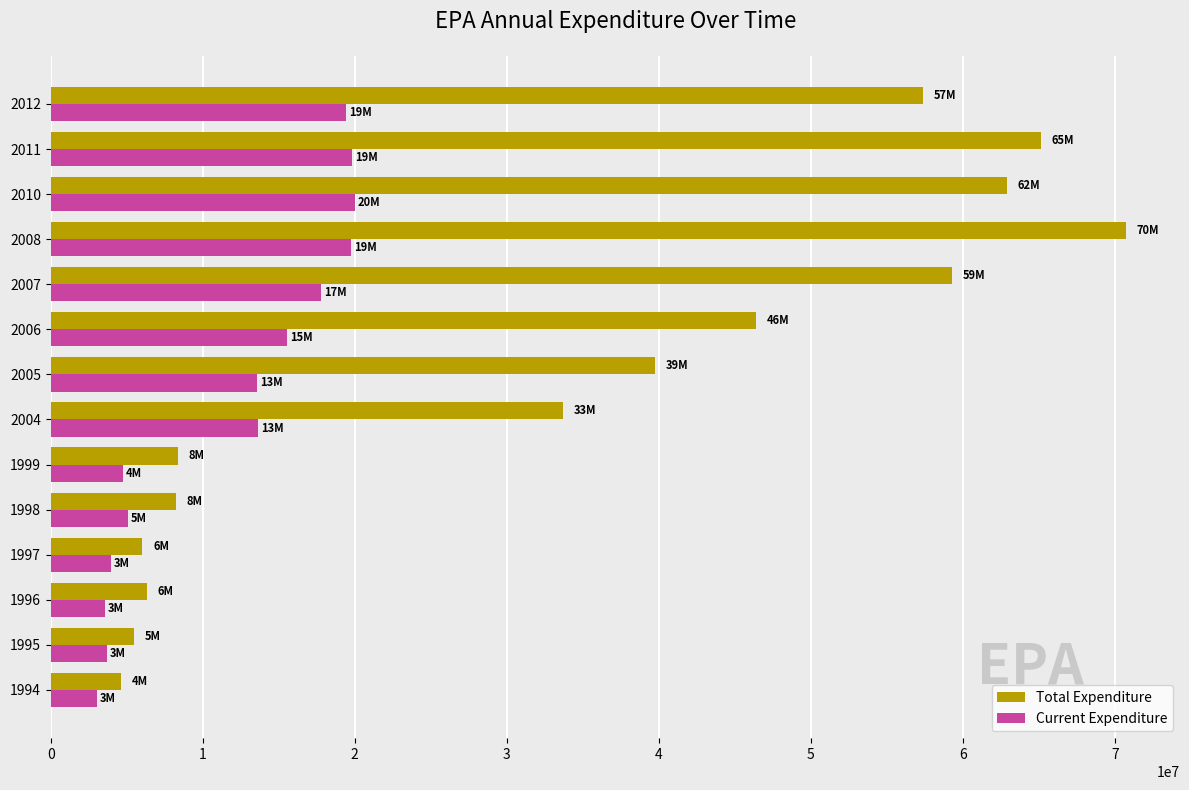

Rank the series at 1999 from lowest to highest value.

Current Expenditure, Total Expenditure